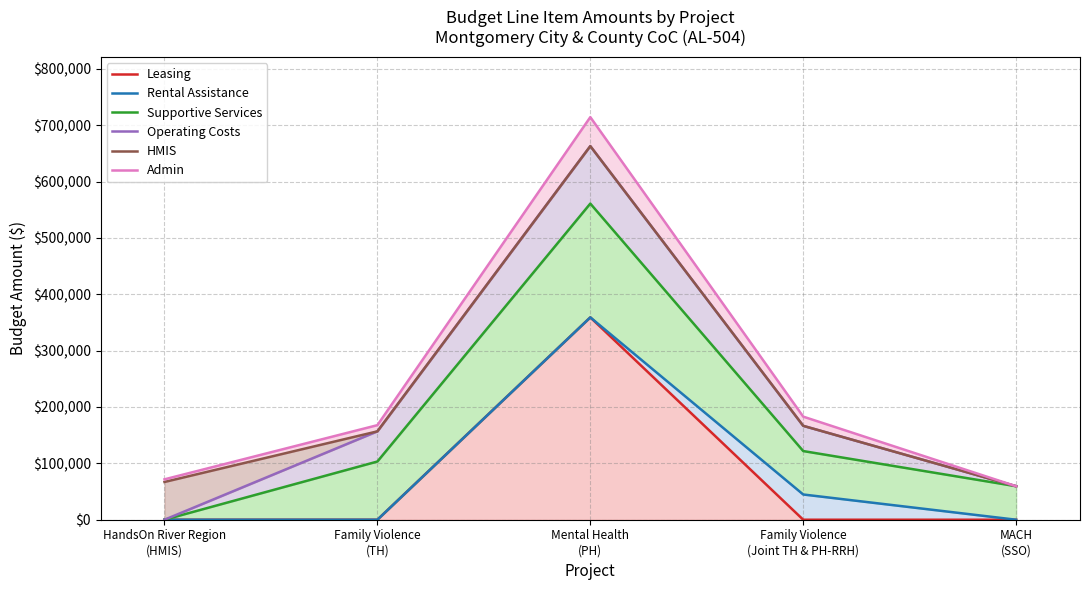

What position from the left is Family Violence
(Joint TH & PH-RRH)?

4